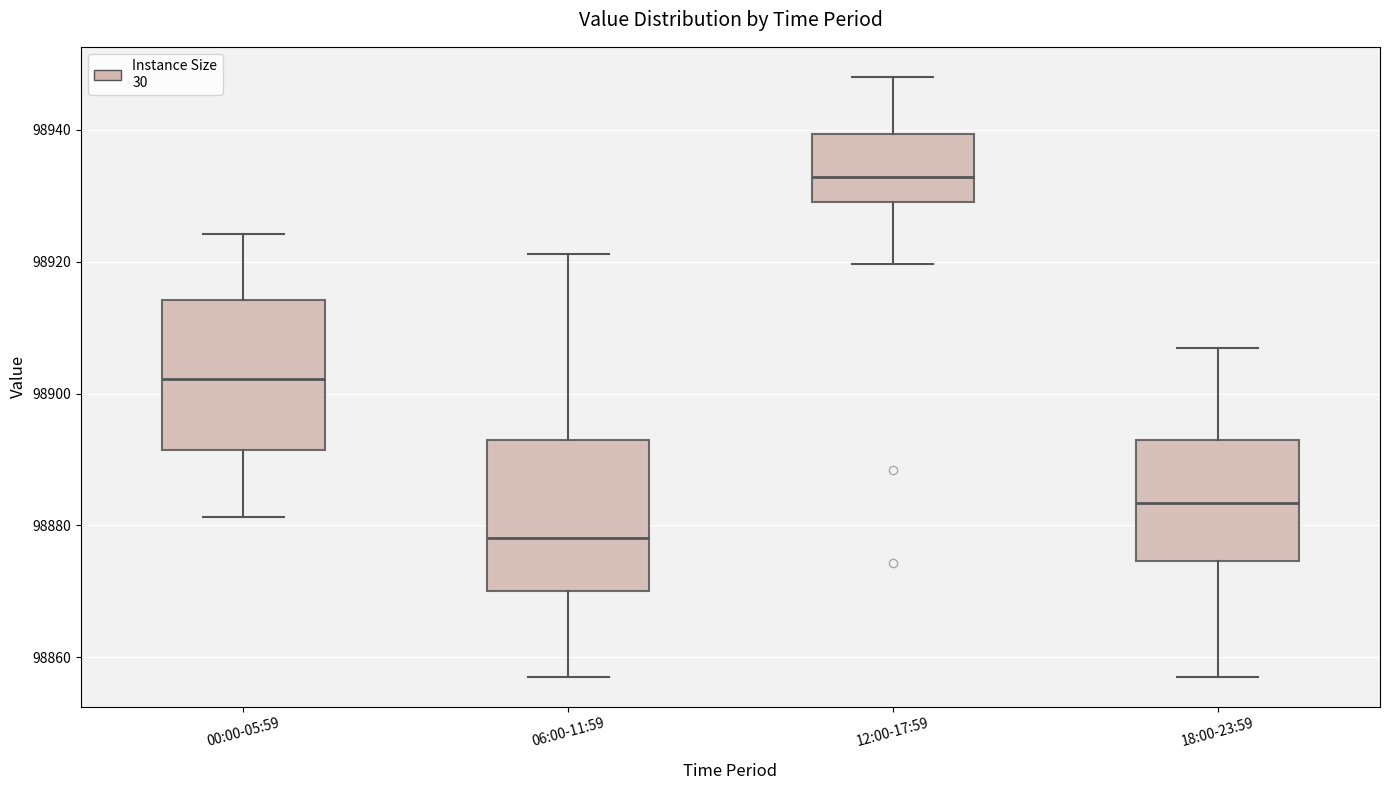

Reading left to right, transcribe this box plot: for each box, give where its median line is, the range the box spans, and where its two whiskers end, as read against the y-axis. The values are not printed on the chart, so give them approximately, as read against the axis.

00:00-05:59: median 98902, box 98892 to 98914, whiskers 98882 to 98924
06:00-11:59: median 98878, box 98870 to 98892, whiskers 98858 to 98922
12:00-17:59: median 98932, box 98930 to 98940, whiskers 98920 to 98948
18:00-23:59: median 98884, box 98874 to 98892, whiskers 98858 to 98906